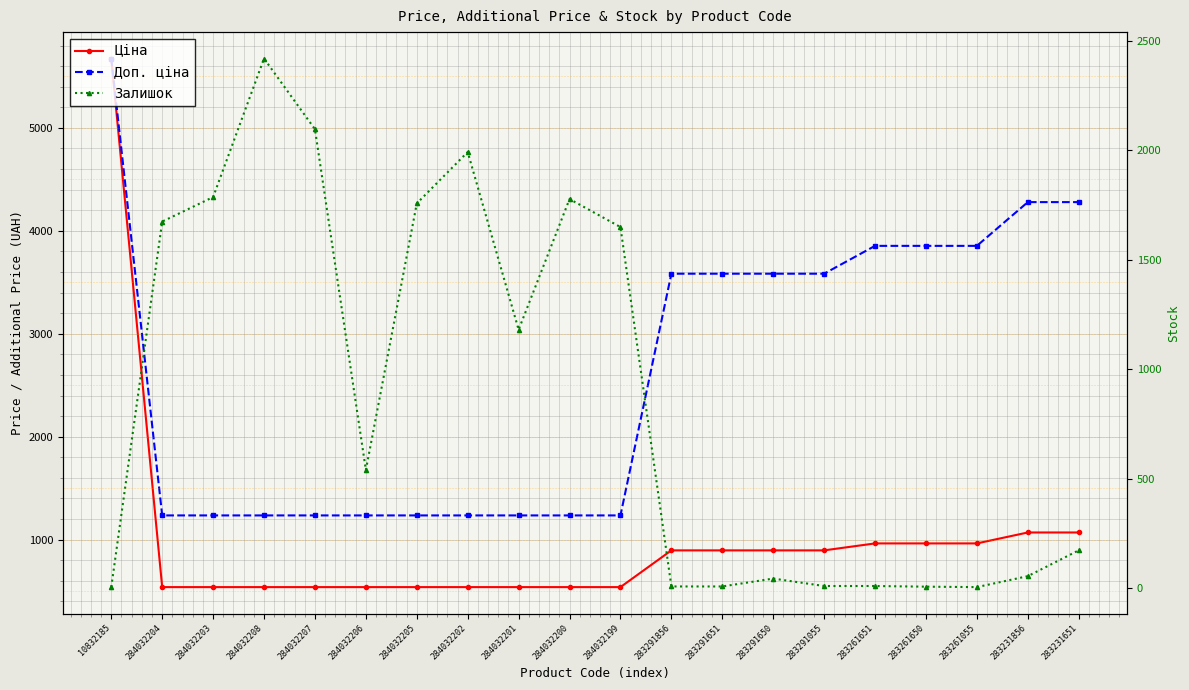

Rank the series by their maximum value, from lowest to highest.

Залишок, Ціна, Доп. ціна